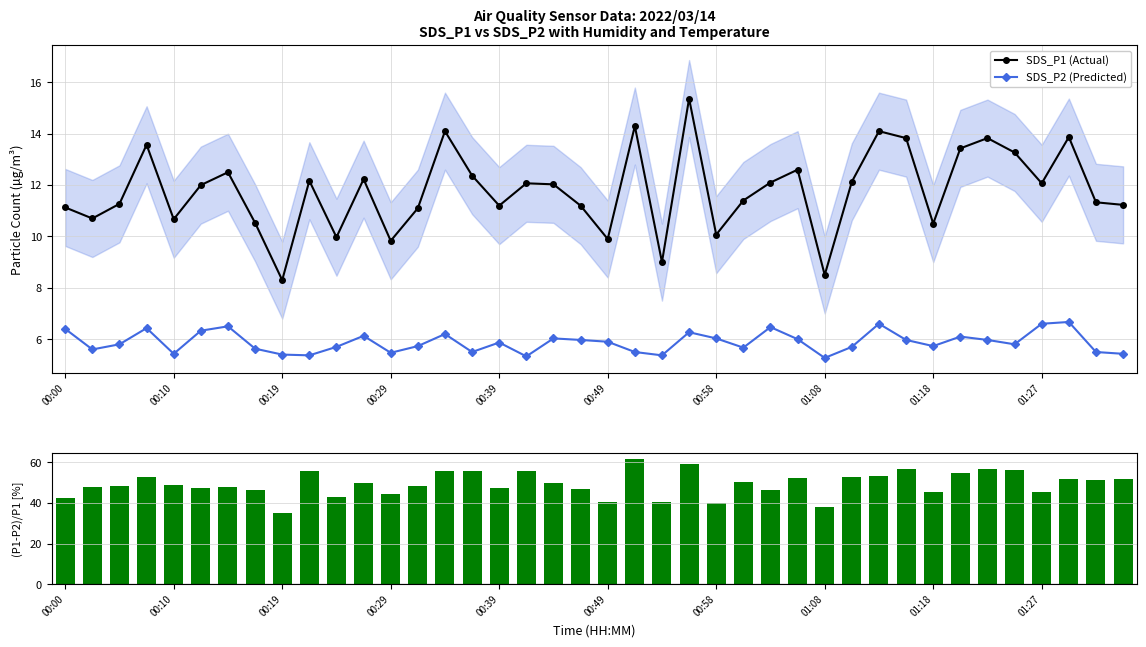

What is the sum of all SDS_P1 (Actual) values?

471.8